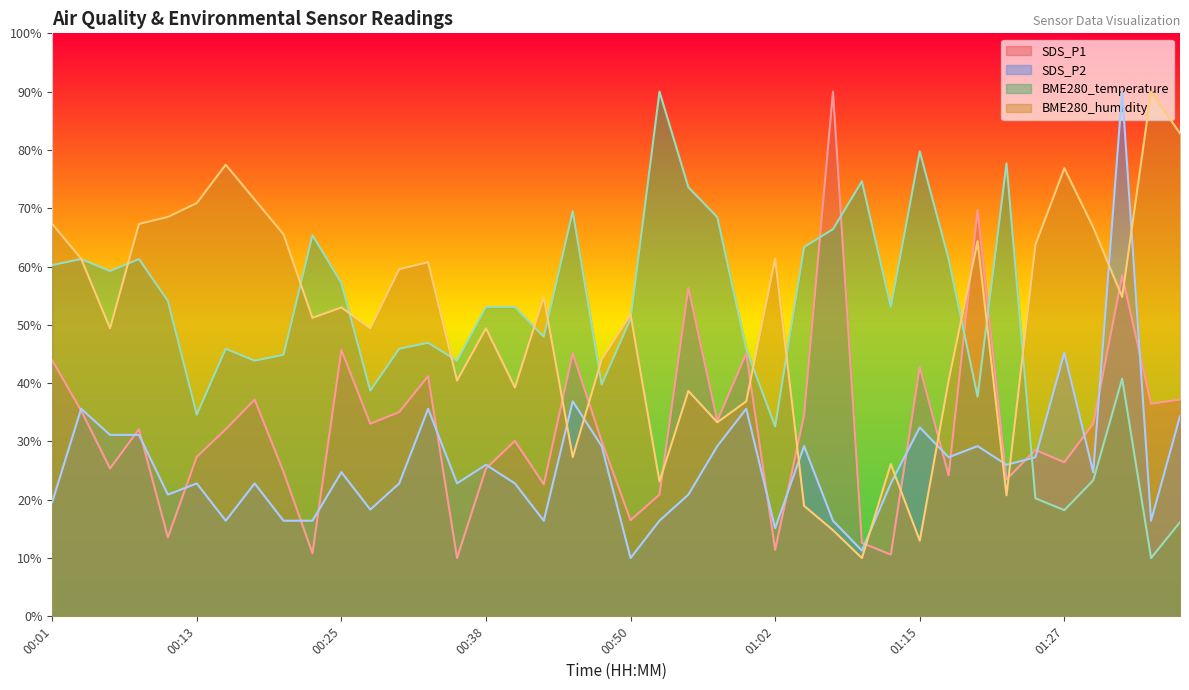

Between 00:21 and 00:23, which series saw the biggest shift?

BME280_temperature